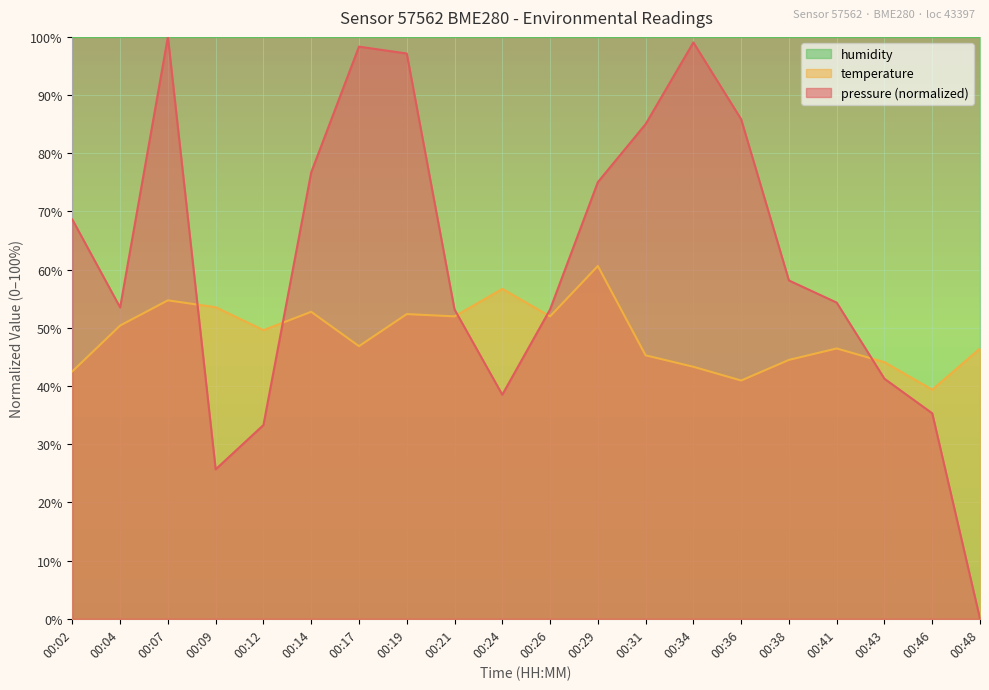

At which category does pressure reach its first local peak?

00:07